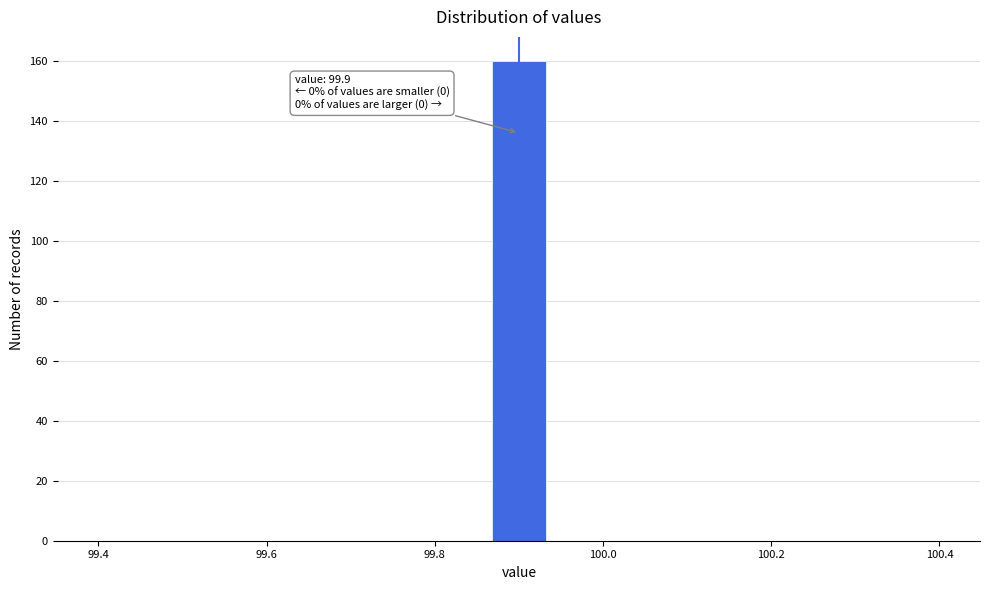

Read against the x-axis, roughly where is the centre of the tallest bar?

99.90